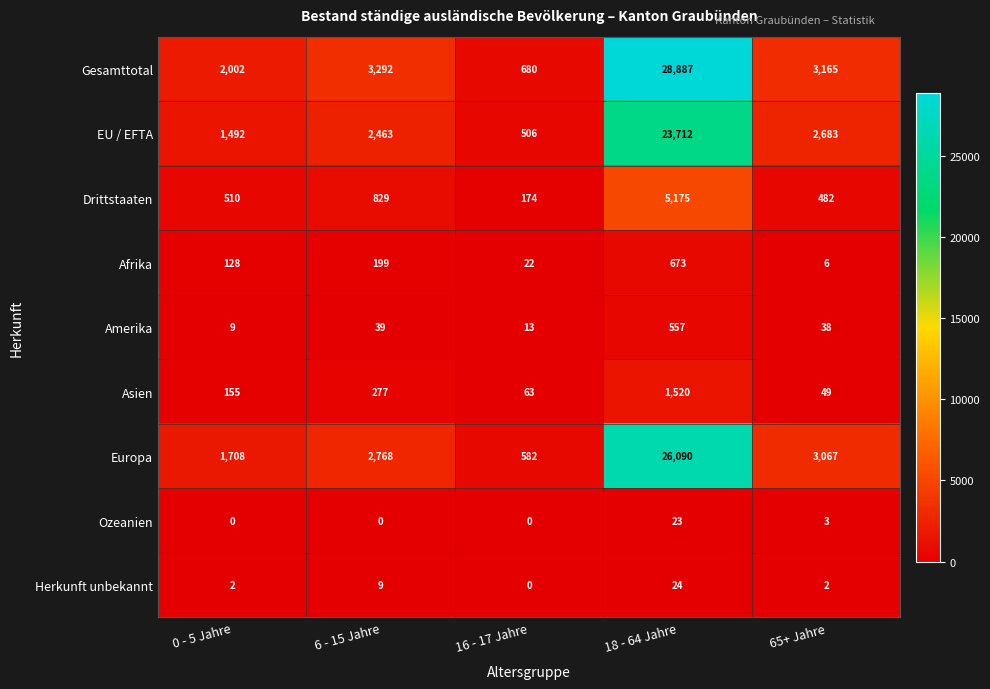

How many values in the Ozeanien series exceed 0?

2